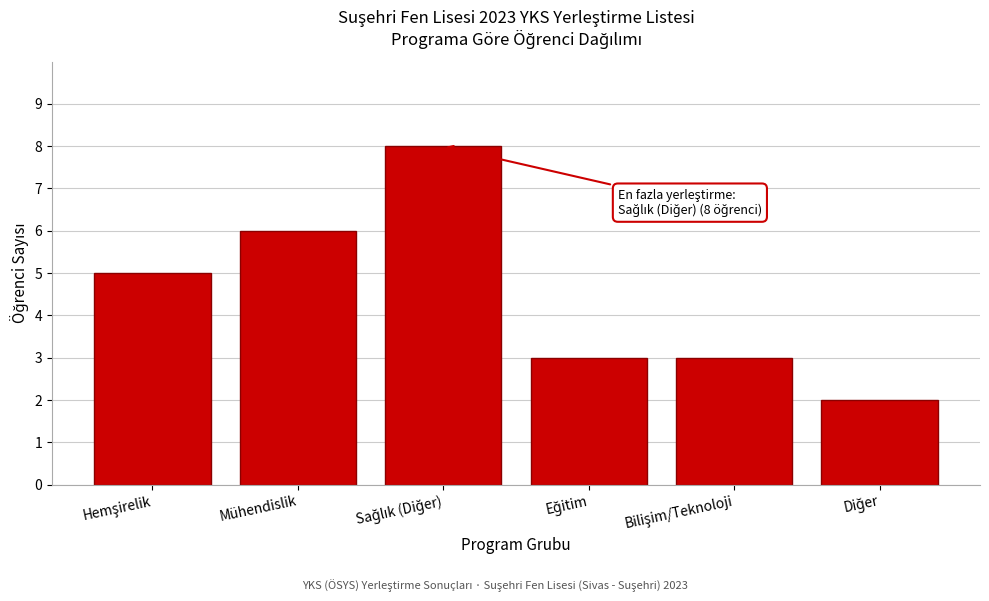

Reading left to right, what are all the values shown in this chart?

5	6	8	3	3	2